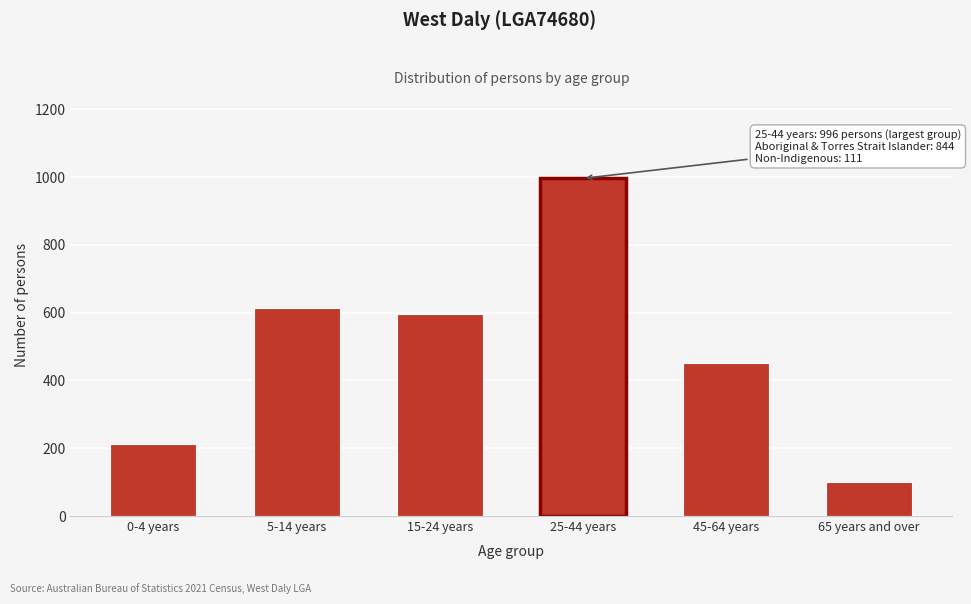

Reading left to right, what are all the values shown in this chart?

0-4 years=213	5-14 years=615	15-24 years=597	25-44 years=996	45-64 years=452	65 years and over=99